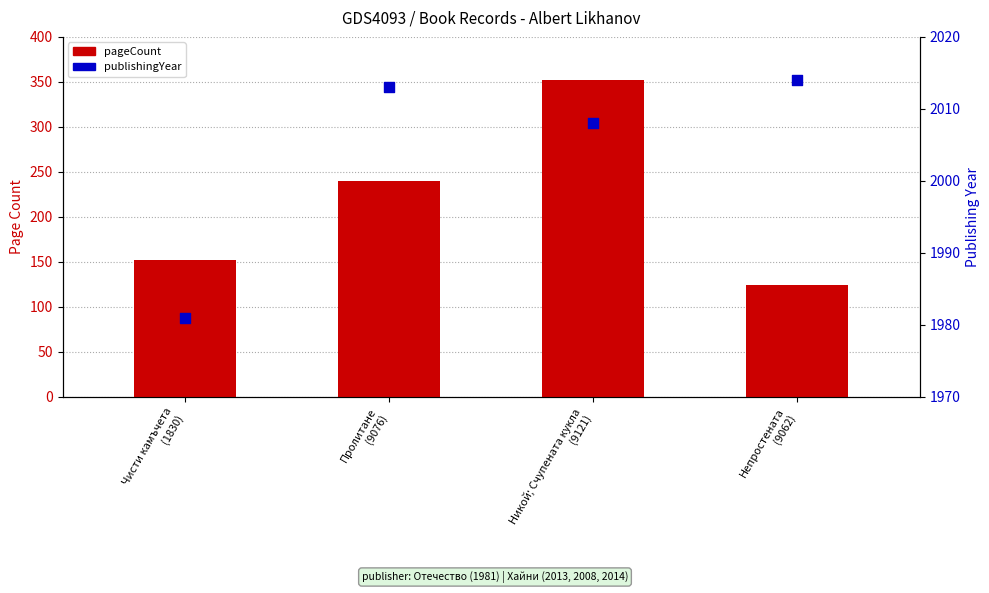

What is the total value across all series at Чисти камъчета
(1830)?

2133